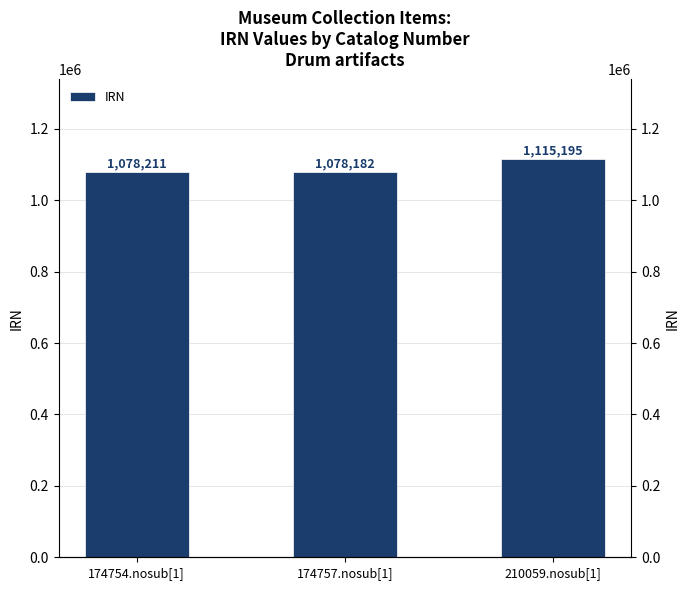

What is the change in value from 174754.nosub[1] to 174757.nosub[1]?

-29